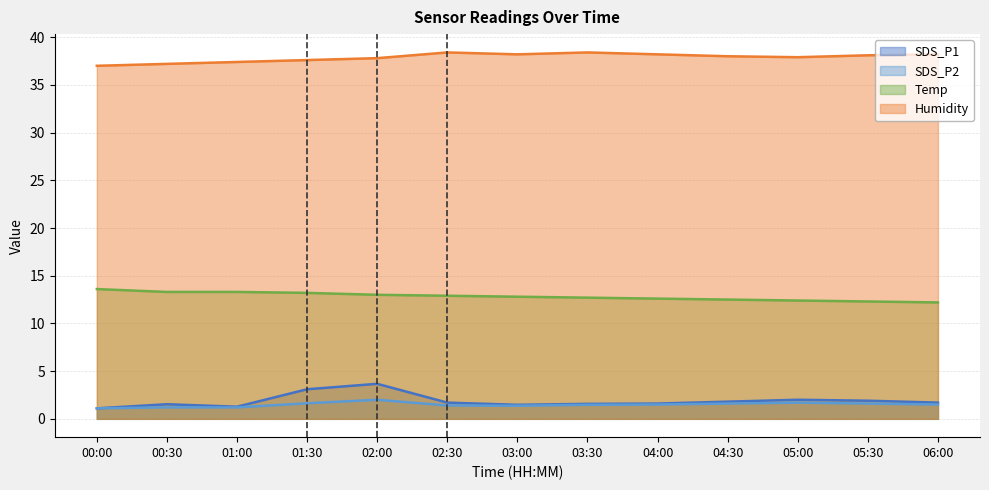

The value of SDS_P2 at 03:30 is 2.4. True or false?

False